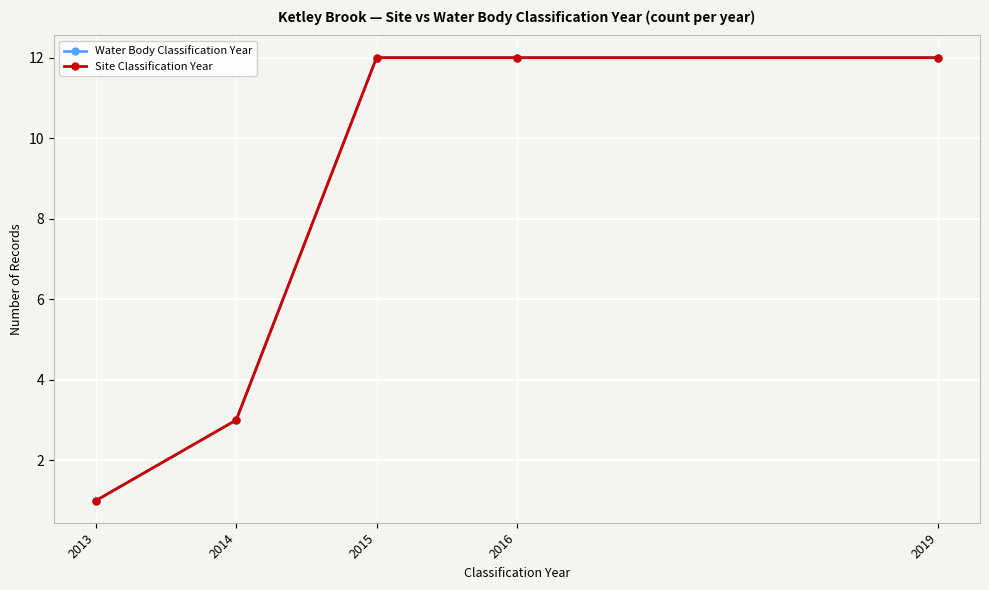

What is the sum of the Site Classification Year values at 2019 and 2014?

15